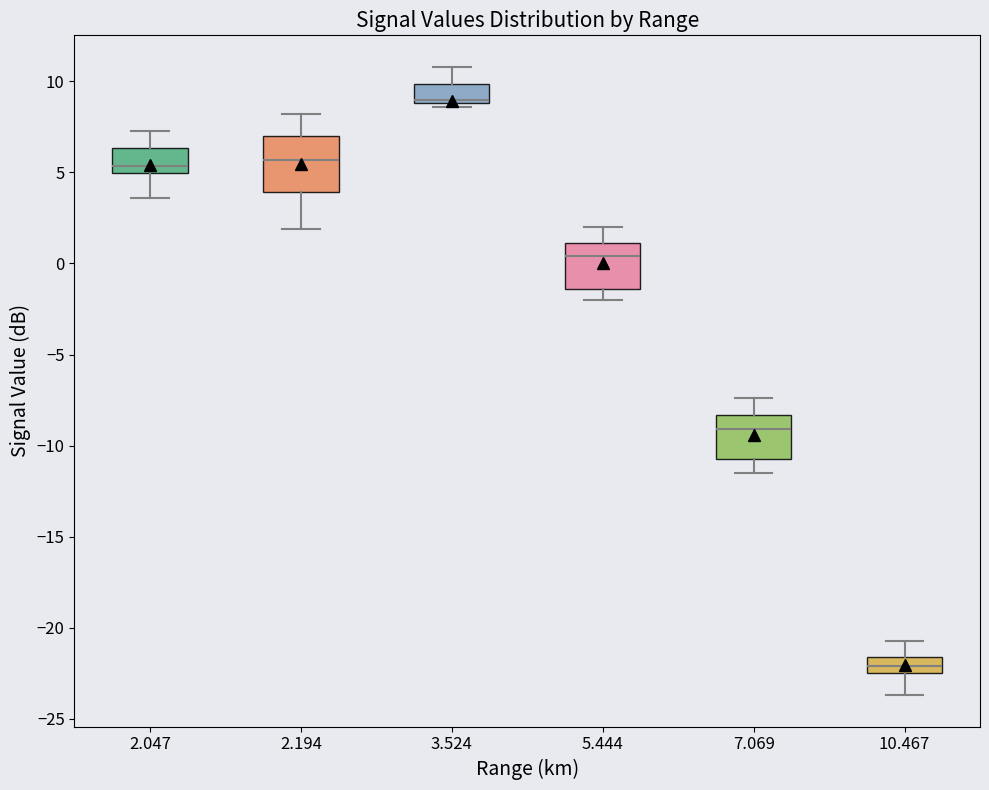

Reading left to right, transcribe this box plot: for each box, give where its median line is, the range the box spans, and where its two whiskers end, as read against the y-axis. The values are not printed on the chart, so give them approximately, as read against the axis.

2.047: median 5.5, box 5.0 to 6.5, whiskers 3.5 to 7.5
2.194: median 5.5, box 4.0 to 7.0, whiskers 2.0 to 8.0
3.524: median 9.0 (just above the box's lower edge), box 9.0 to 10.0, whiskers 8.5 to 11.0
5.444: median 0.5, box -1.5 to 1.0, whiskers -2.0 to 2.0
7.069: median -9.0, box -10.5 to -8.5, whiskers -11.5 to -7.5
10.467: median -22.0, box -22.5 to -21.5, whiskers -23.5 to -20.5